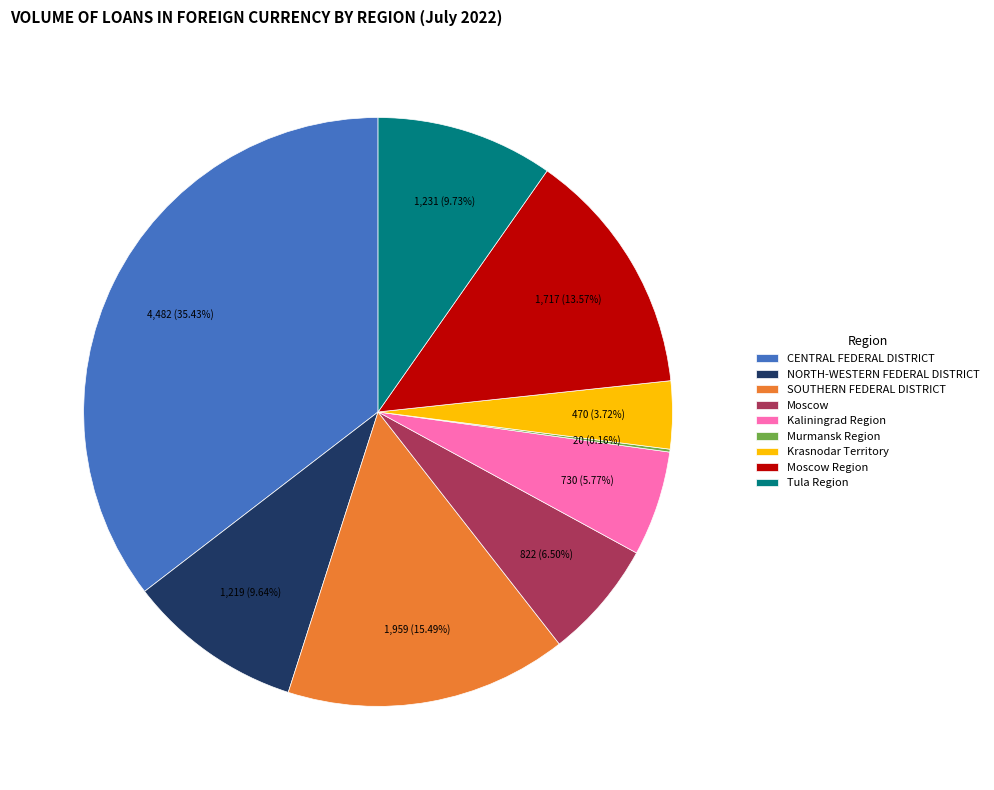

What is the ratio of the value at SOUTHERN FEDERAL DISTRICT to the value at Moscow?

2.4